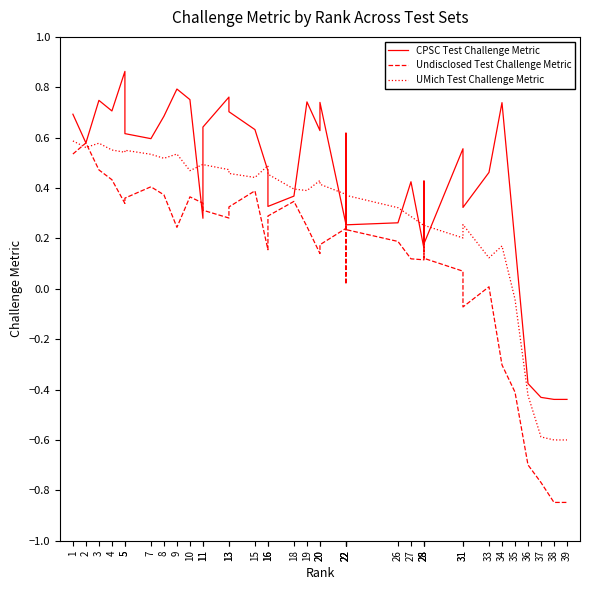

What is the approximate value of Undisclosed Test Challenge Metric at 5?

0.4